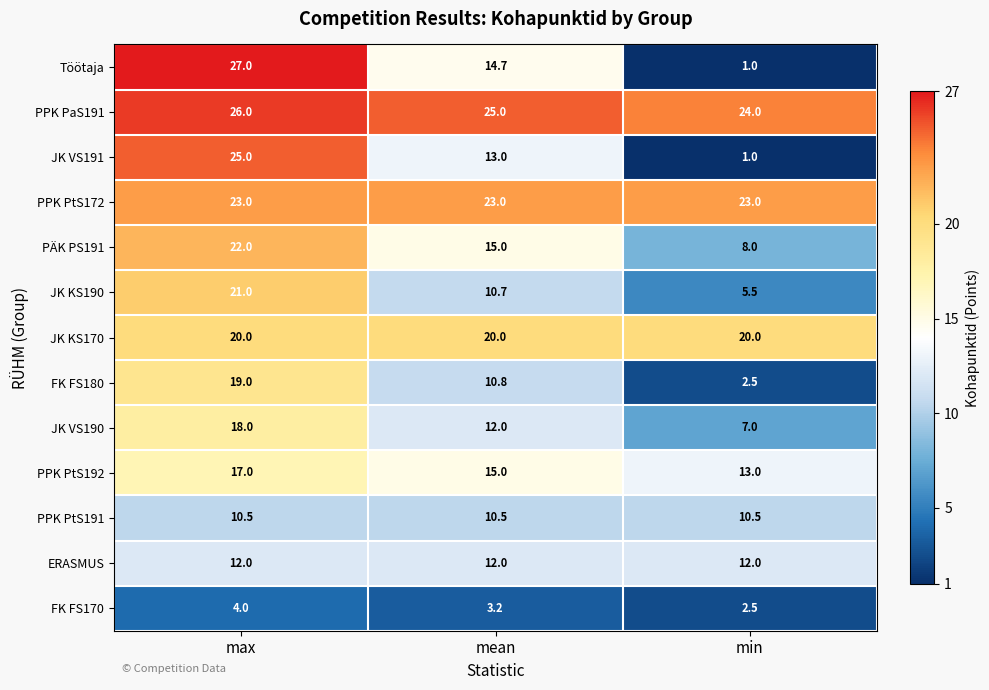

Is the value of PPK PtS191 at mean greater than the value of ERASMUS at min?

No